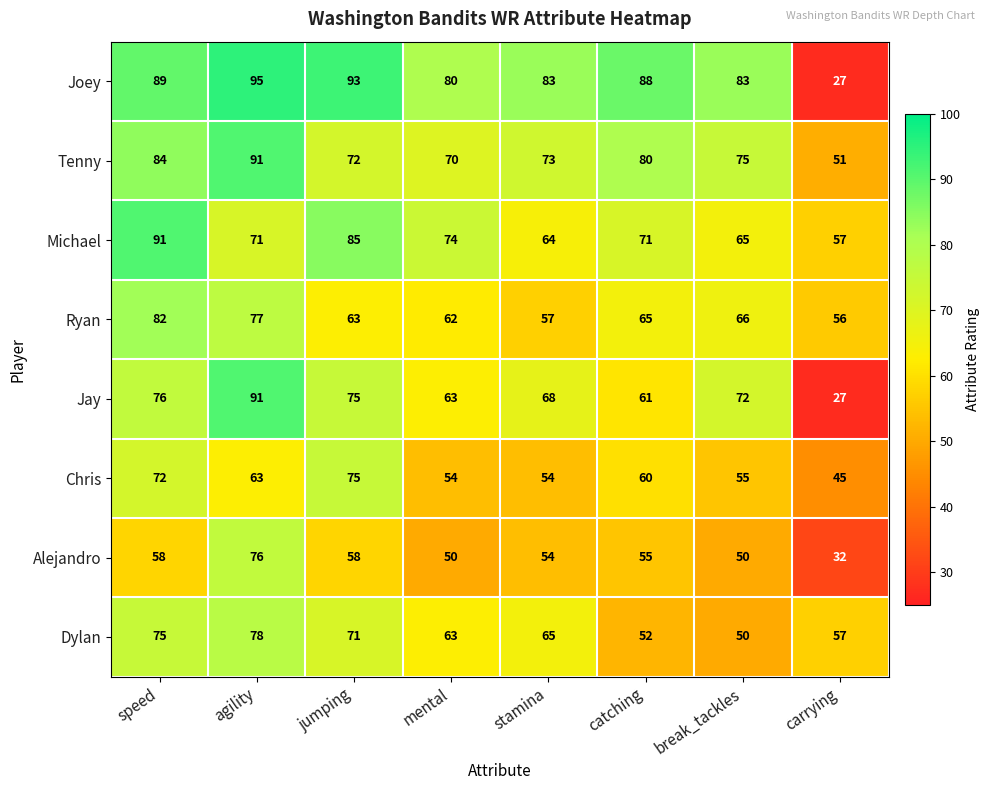

The Alejandro series shows 54 at carrying. True or false?

False